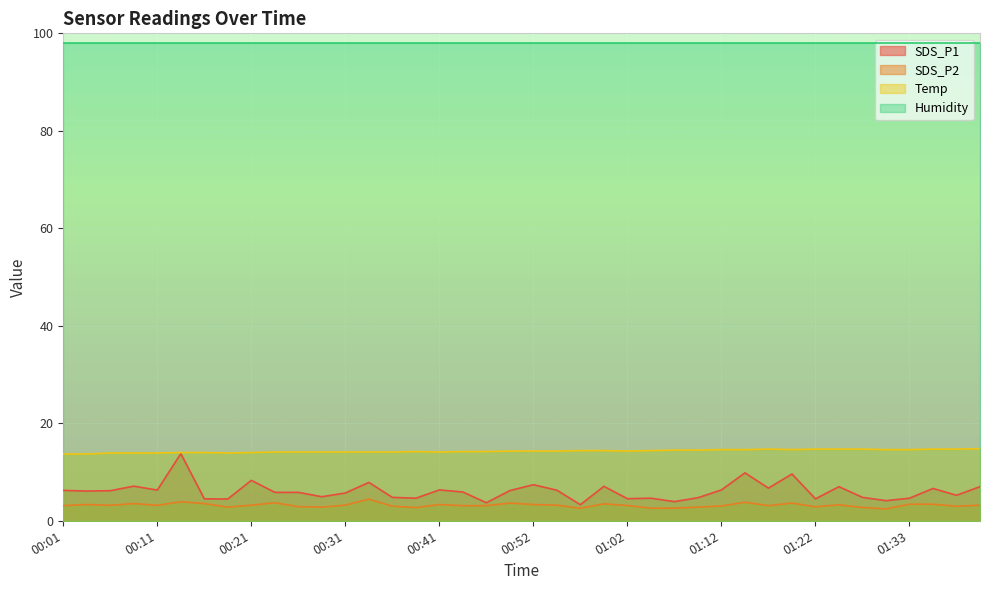

Where is the first local maximum for SDS_P1?

00:09